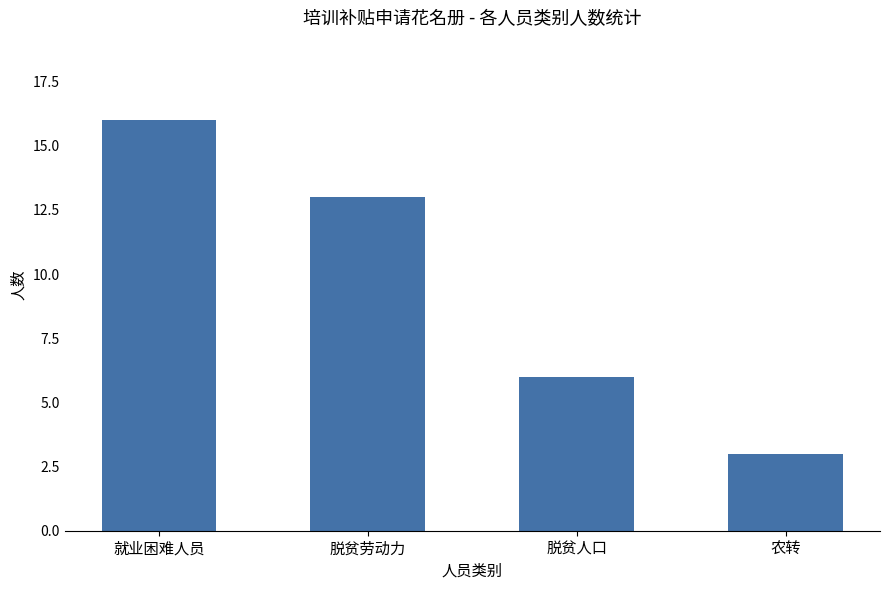

The value at 脱贫劳动力 is 13. True or false?

True